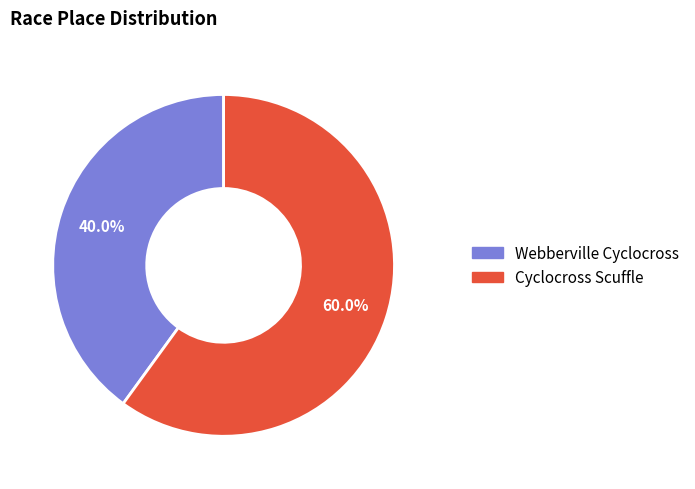

What percentage is the Cyclocross Scuffle slice, to the nearest percent?

60%